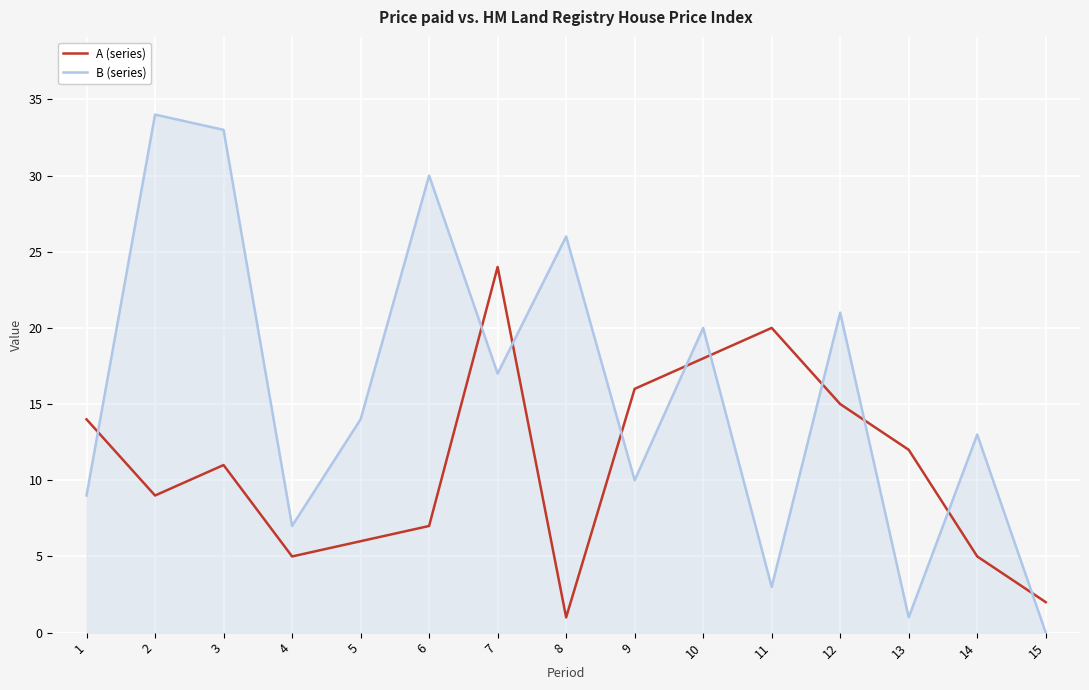

What is the total value across all series at 1?

23